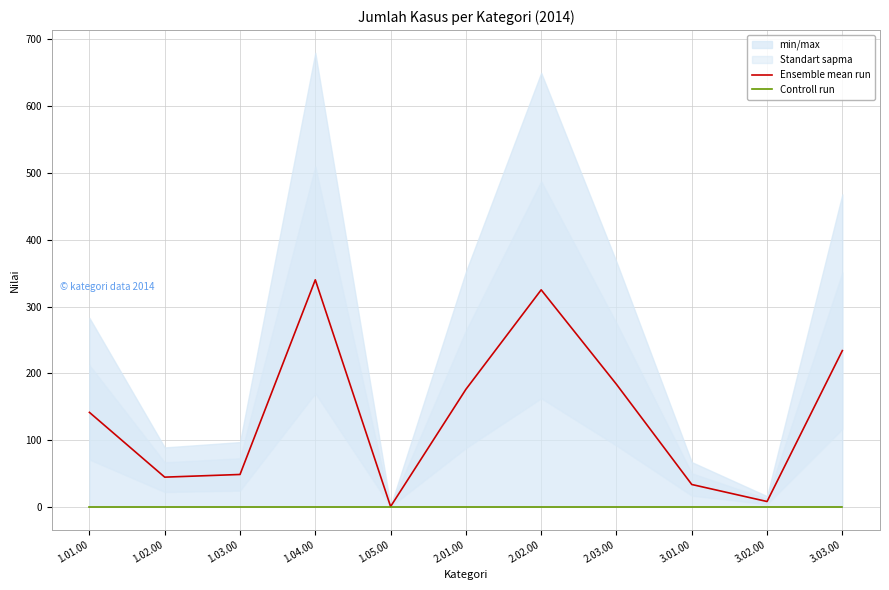

What is the maximum value for Ensemble mean run?

340.0